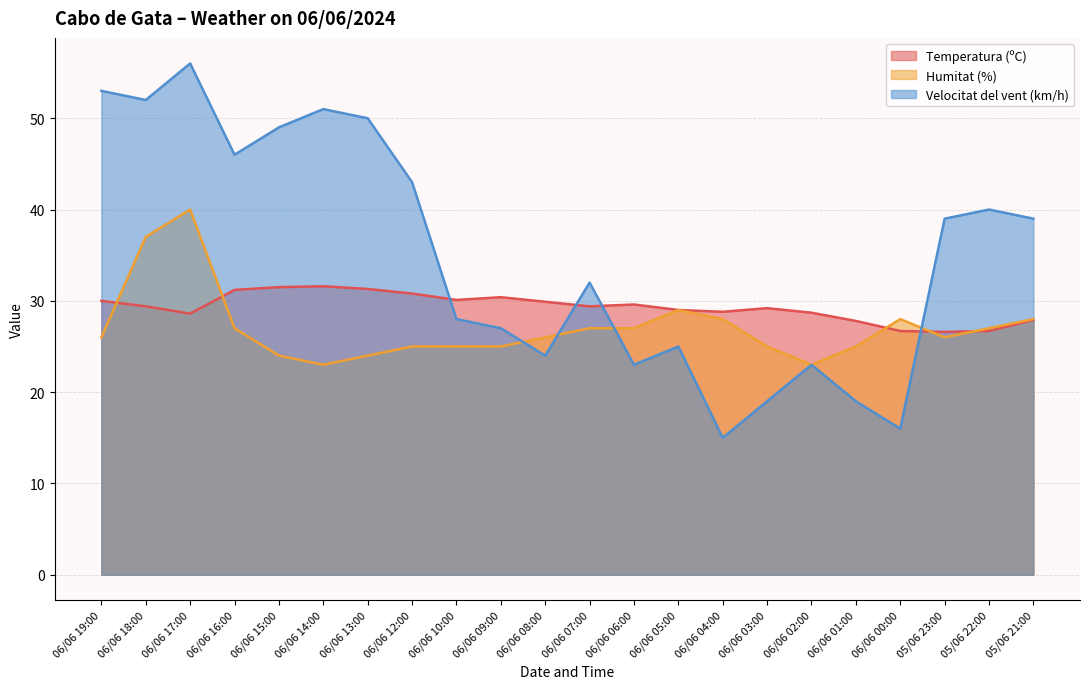

Rank the series by their average value, from highest to lowest.

Velocitat del vent (km/h), Temperatura (ºC), Humitat (%)